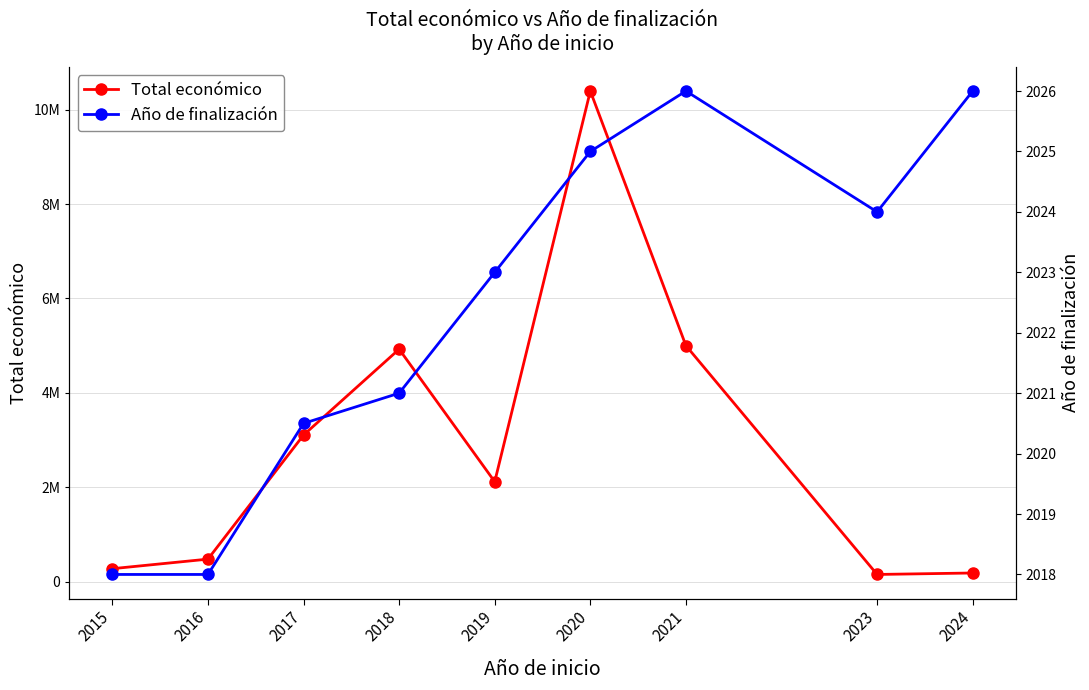

Which series changed the most between 2015 and 2024?

Total económico